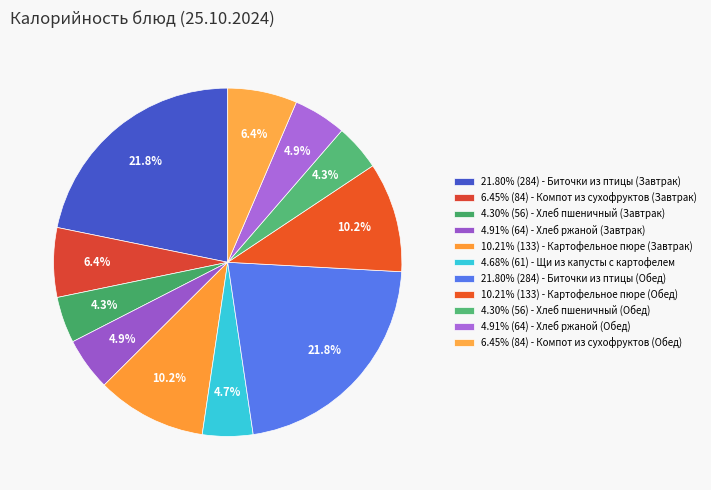

Which slice is the smallest?

Хлеб пшеничный (Завтрак)